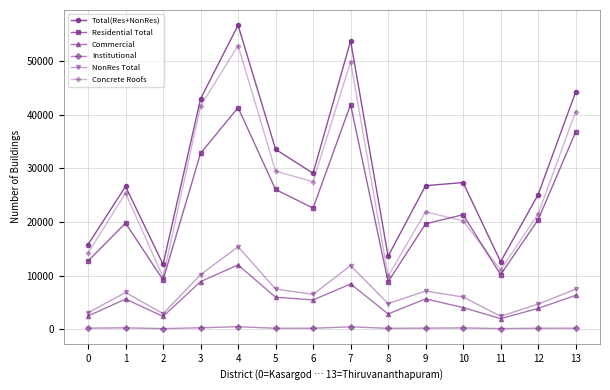

What is the total value across all series at 2?

36383